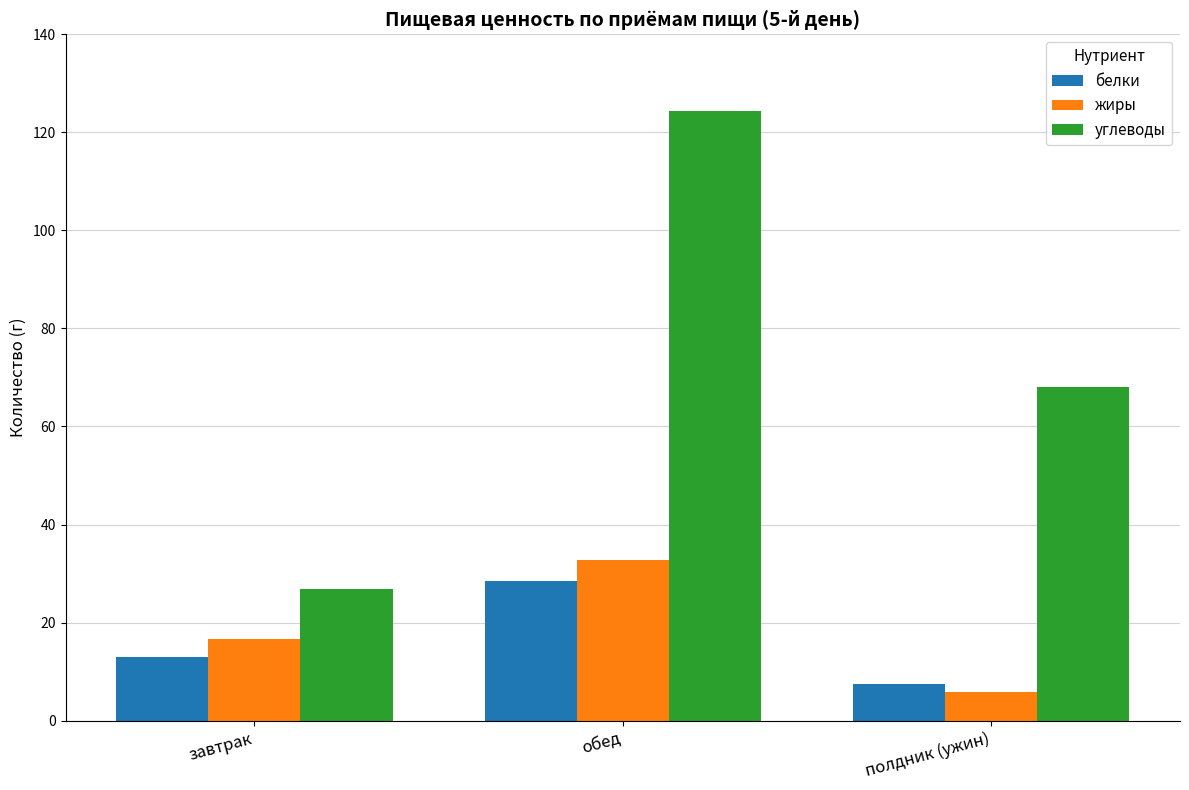

Count the number of data series in this chart.

3